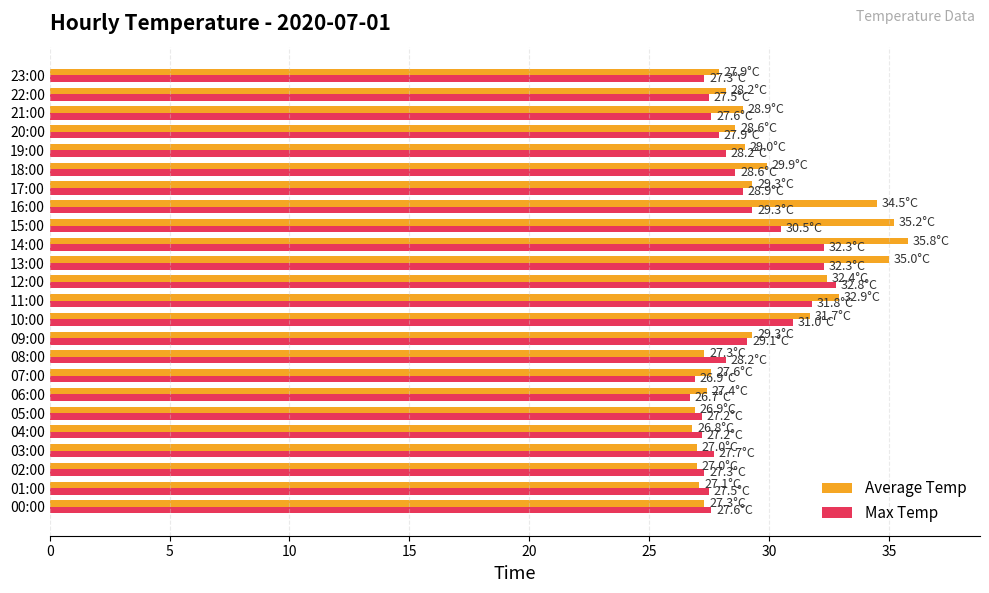

What is the difference between the maximum and minimum values in the Average Temp series?

9.0